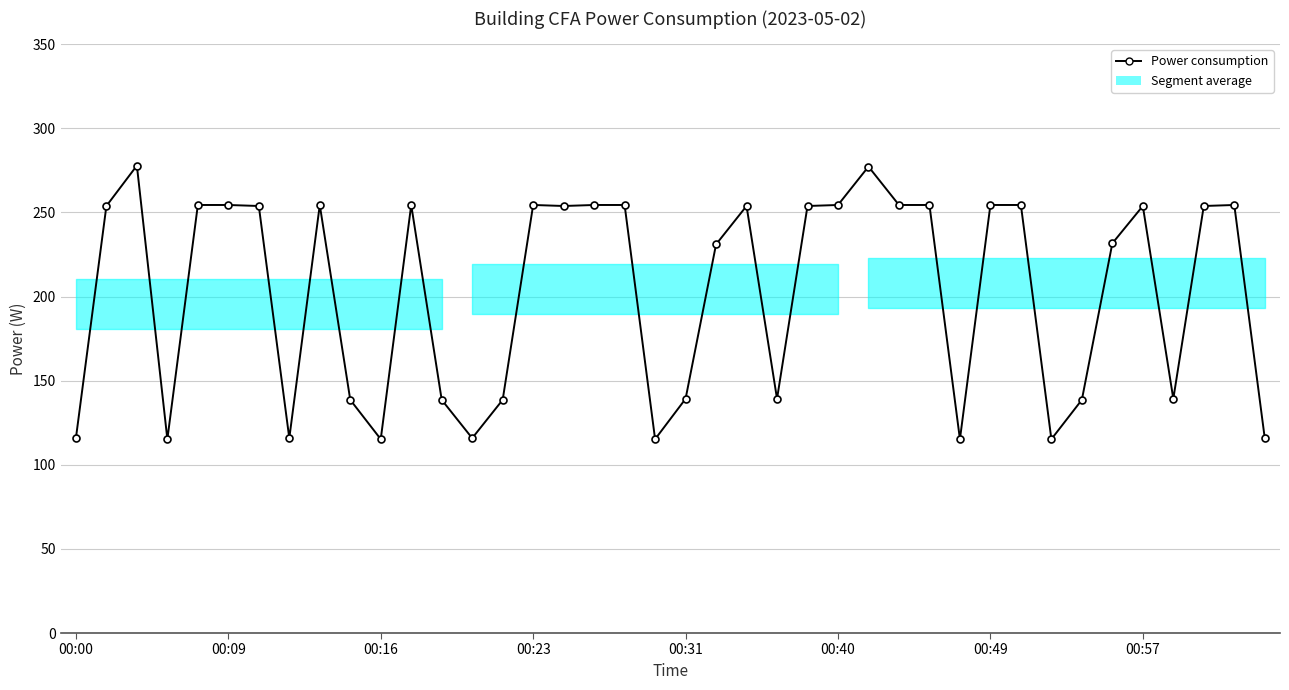

True or false: there are more than 0 points higher than both neighbors.

True